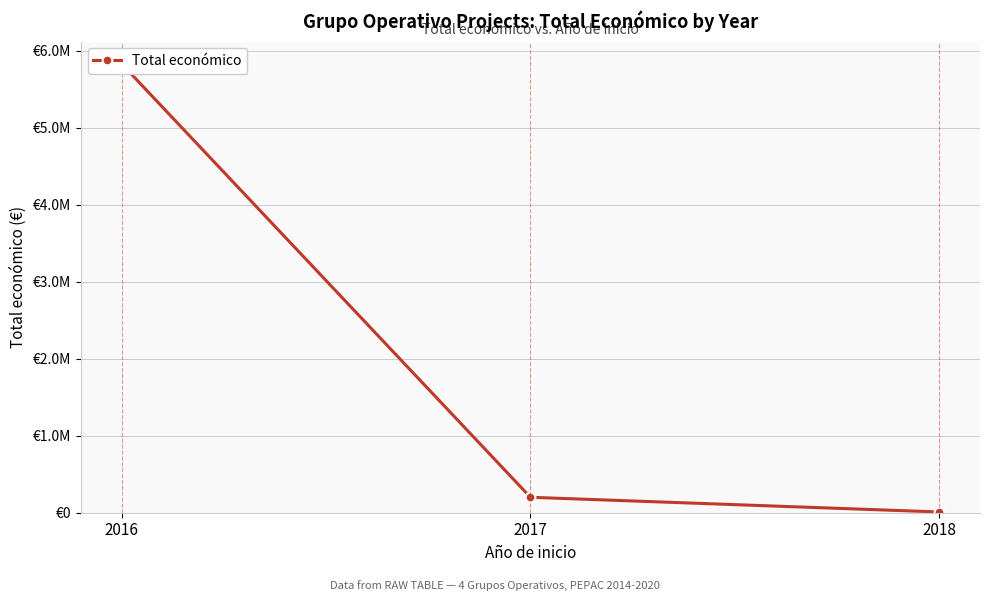

List the labels in order of value, smallest first.

2018, 2017, 2016